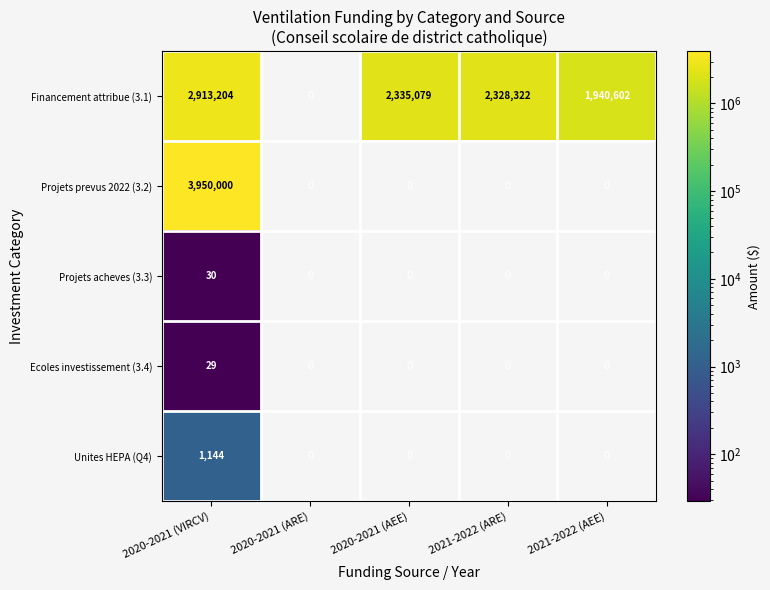

Between 2020-2021 (AEE) and 2021-2022 (ARE), which is larger?

2020-2021 (AEE)